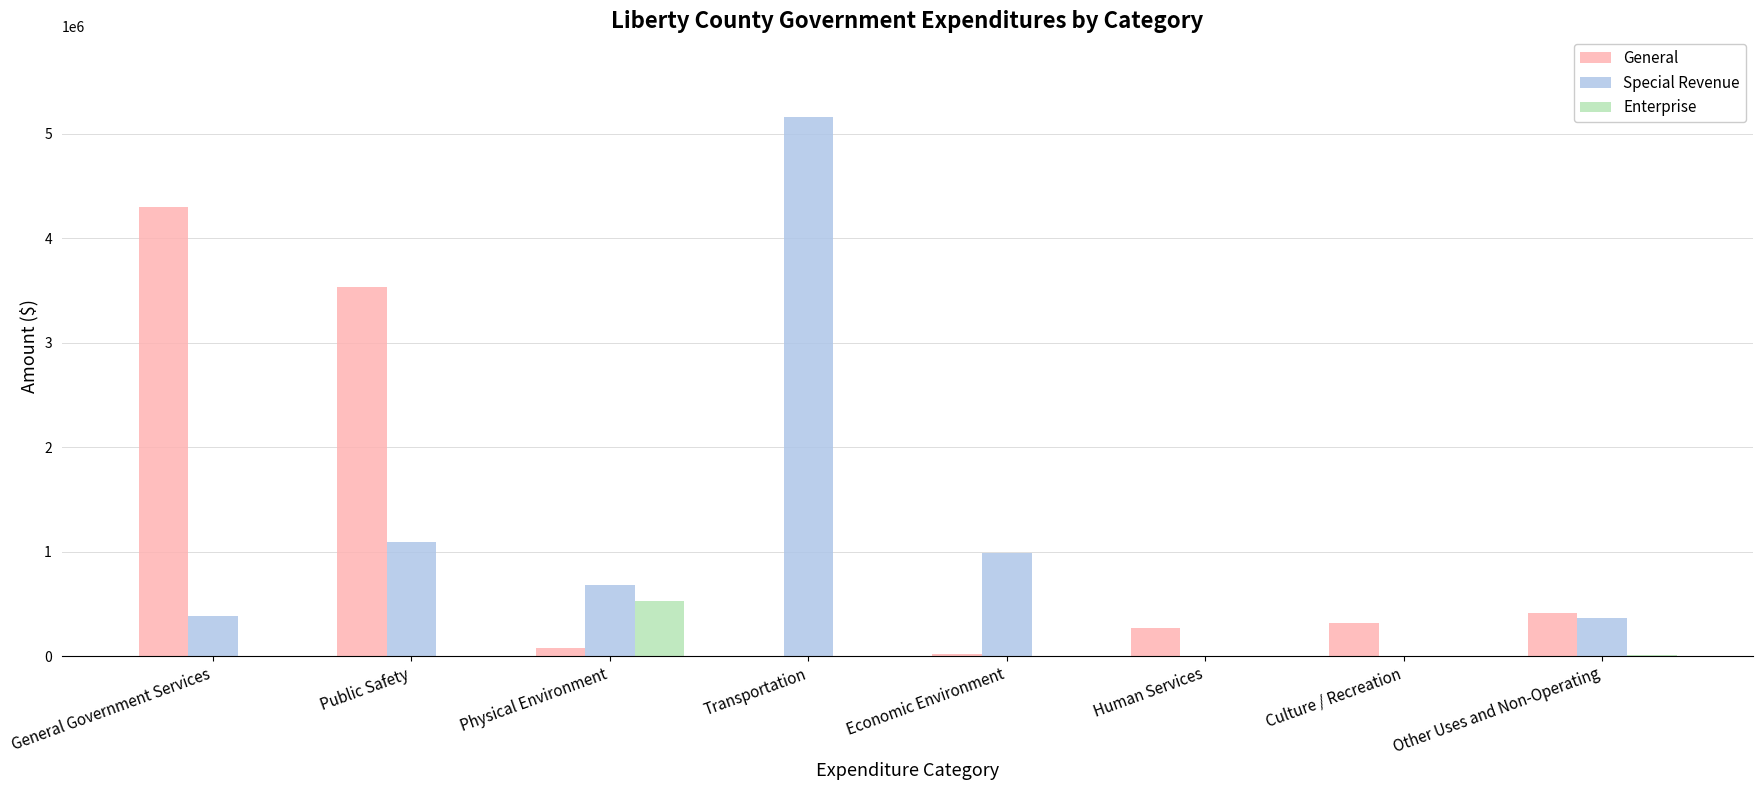

The General series shows 741109 at Other Uses and Non-Operating. True or false?

False